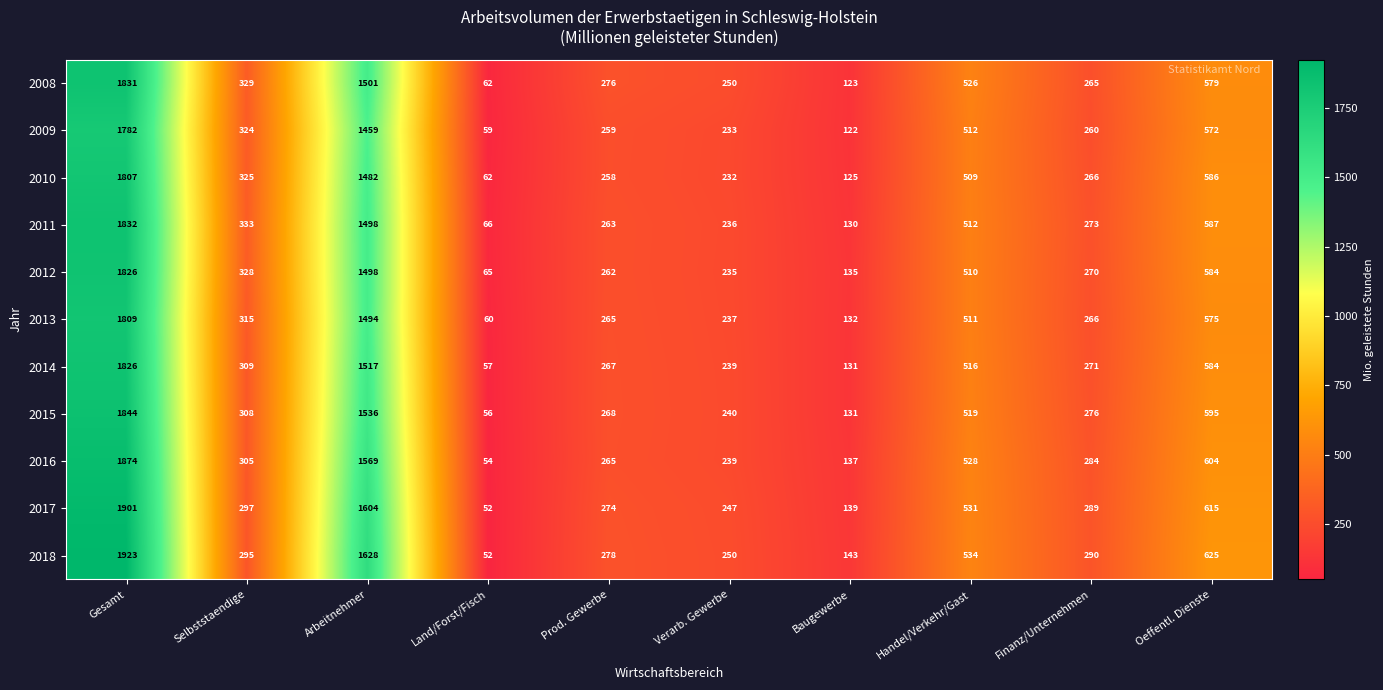

How many data points in 2013 are less than 315?

5